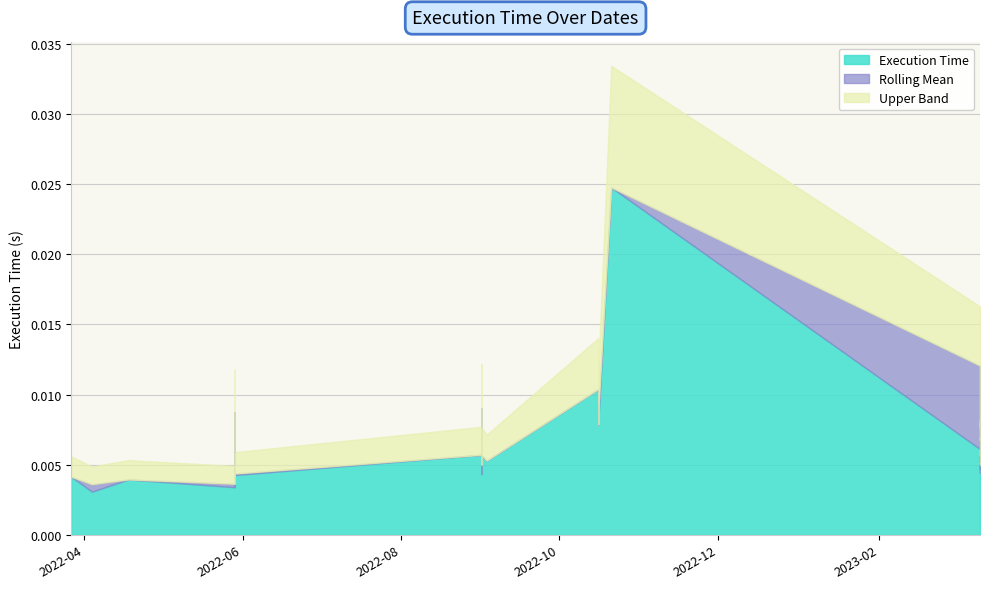

At which category does the data reach its first local valley?

2022-04-04